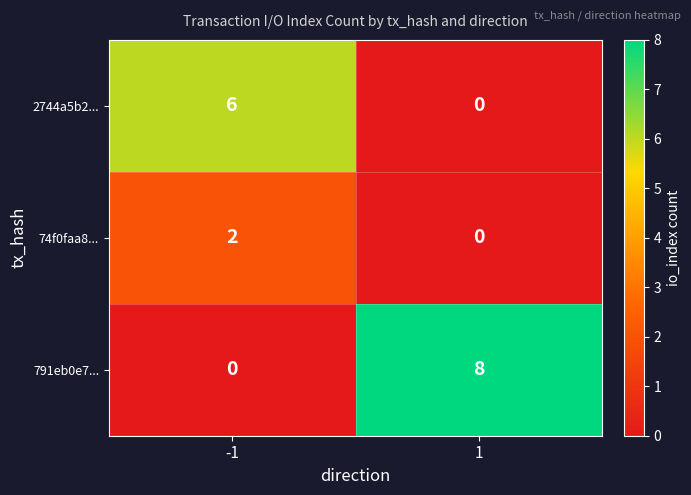

What is the difference between the 2744a5b2... values at 1 and -1?

6